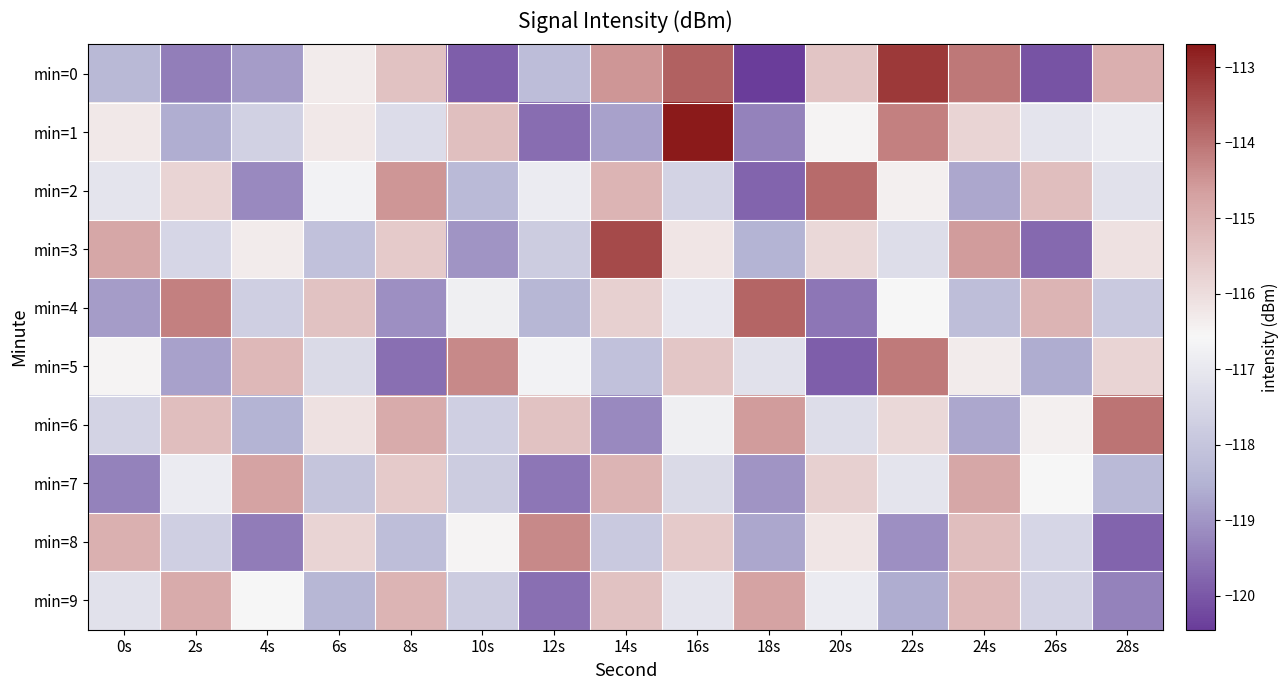

Which series changed the most between 16s and 24s?

min=1